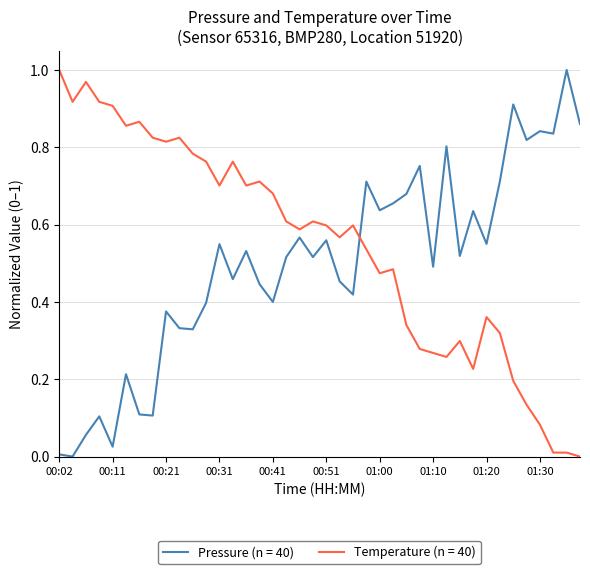

After their last crossing, which series has the higher values: Pressure (n = 40) or Temperature (n = 40)?

Pressure (n = 40)